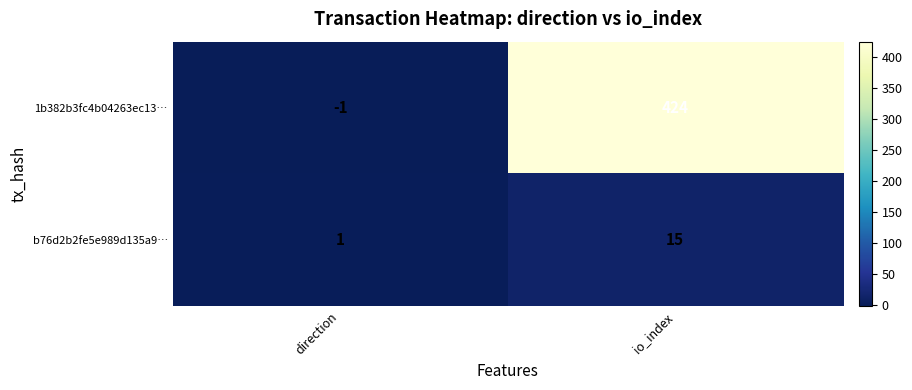

List the series in order of their overall mean, highest first.

1b382b3fc4b04263ec13…, b76d2b2fe5e989d135a9…